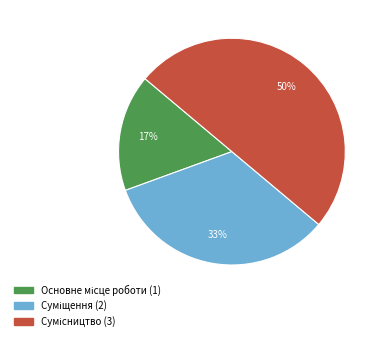

To the nearest percent, what is the average slice percentage?

33%